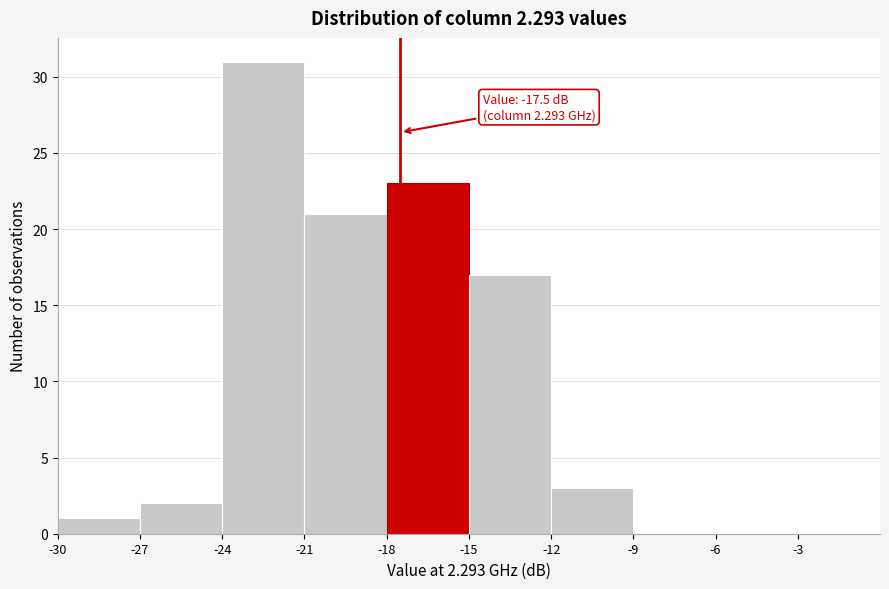

Over which range of the x-axis is the bar tallest?

-24 to -21